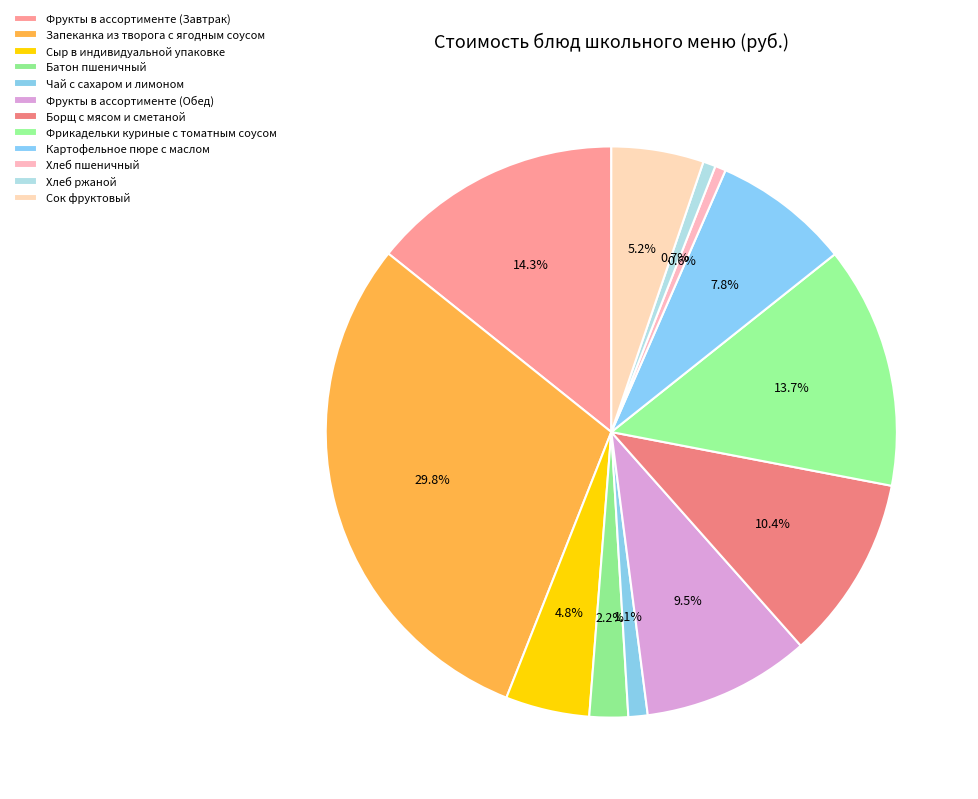

Count the number of slices in the pie.

12